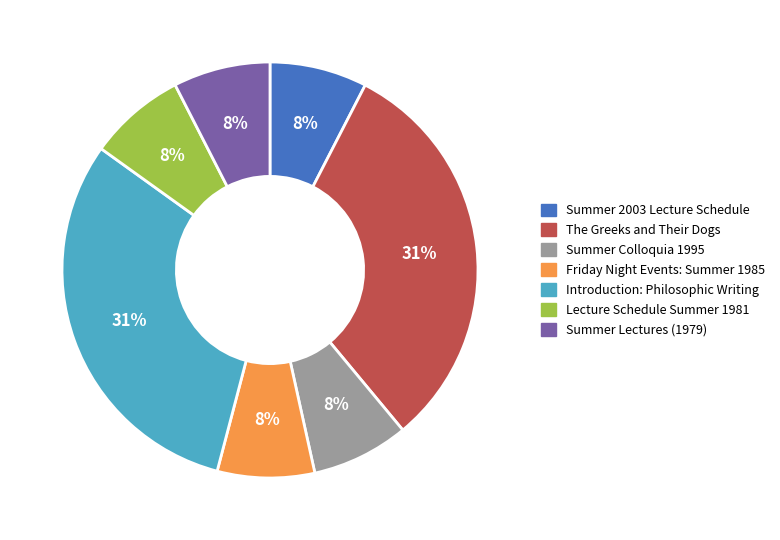

Combined, do Introduction: Philosophic Writing and Summer Colloquia 1995 account for over 50%?

No